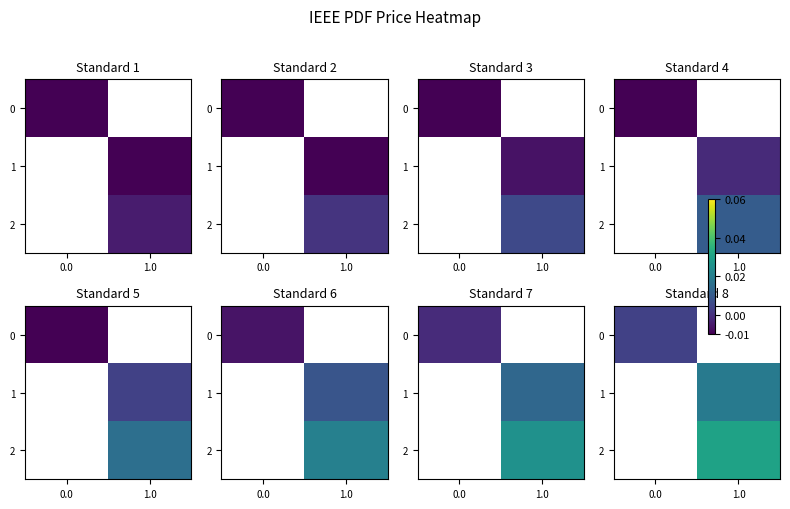

Which has a higher value, 0.0 or 1.0?

1.0